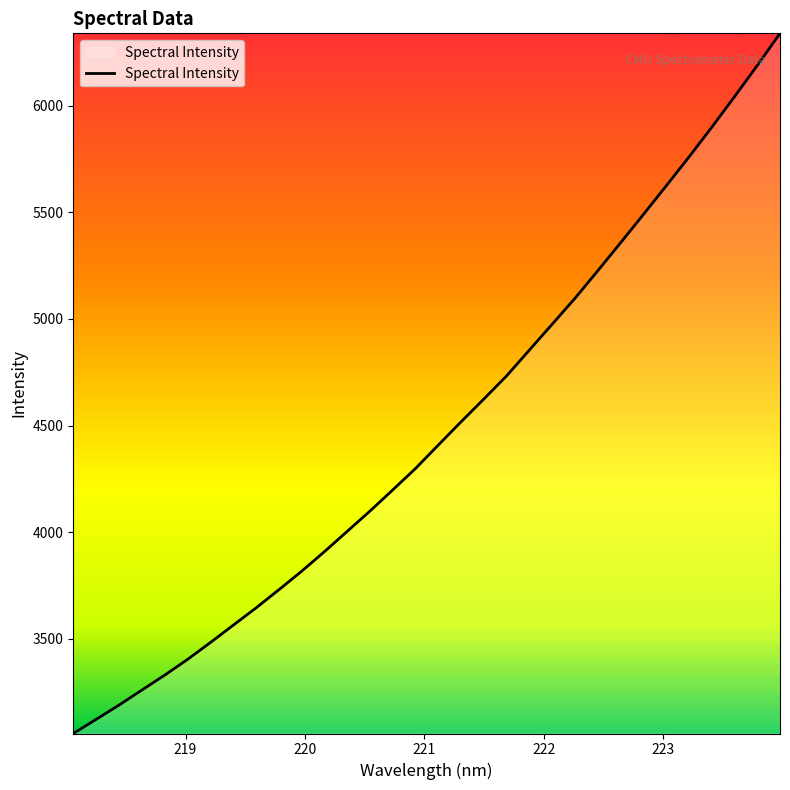

What is the maximum value shown in the chart?

6338.8